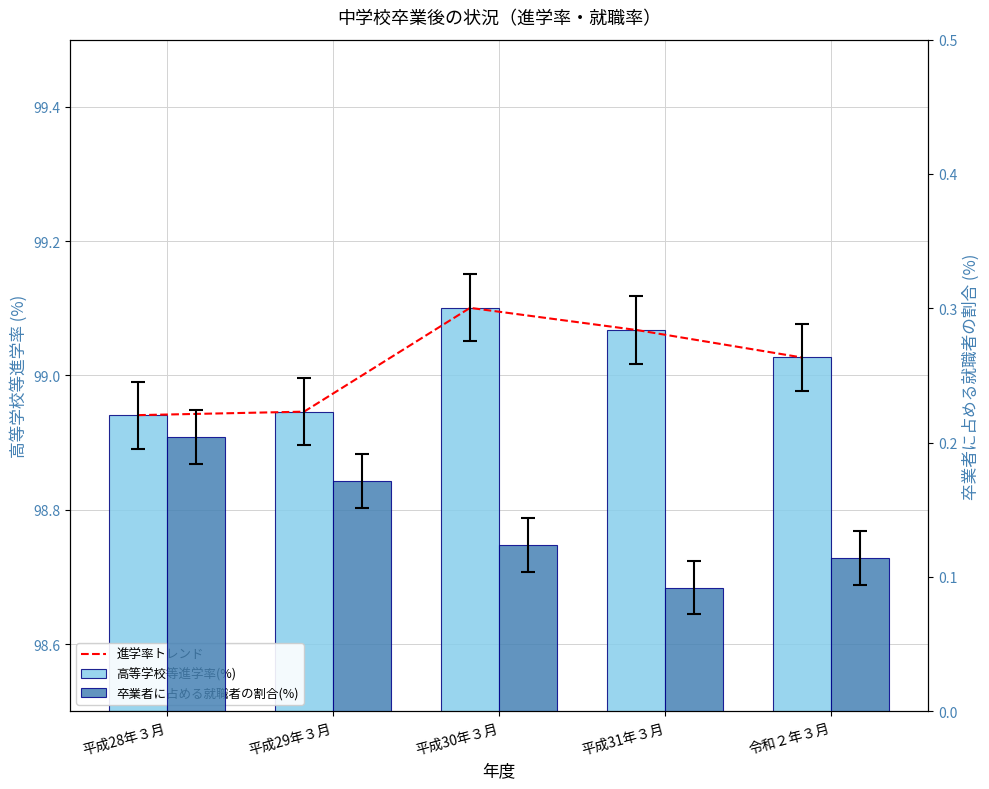

Between 平成29年３月 and 平成30年３月, which series saw the biggest shift?

進学率トレンド